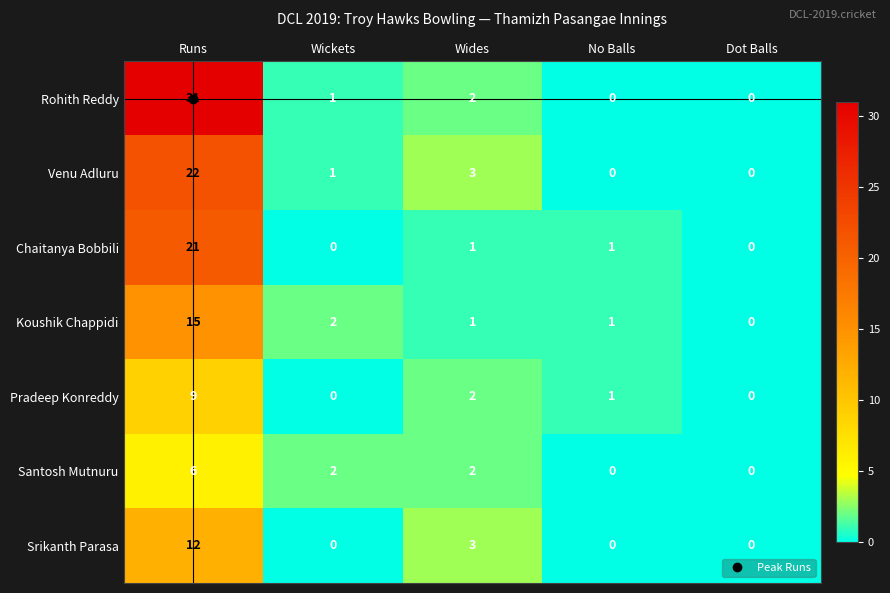

What is the total value across all series at Wickets?

6